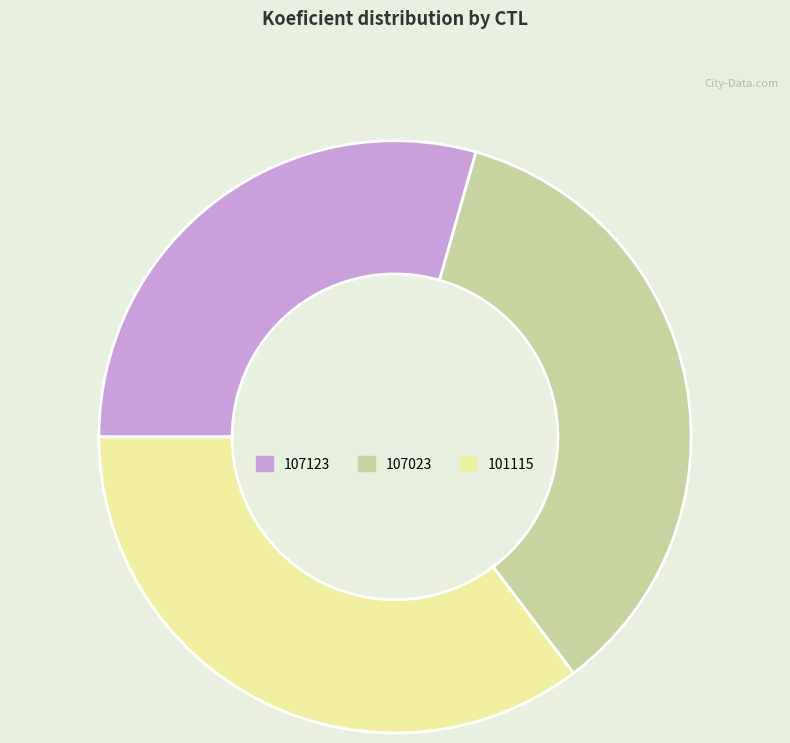

Is it true that 101115 is 44% of the pie?

False